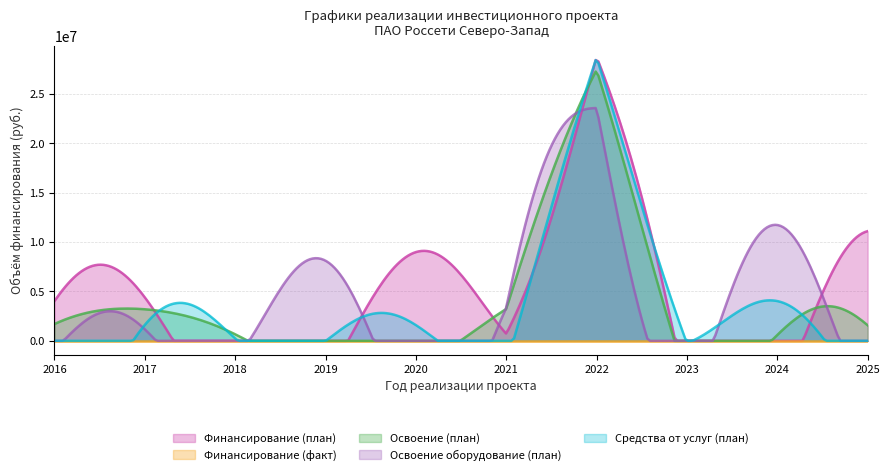

Is it true that Освоение (план) equals 8100263 at 2019?

False